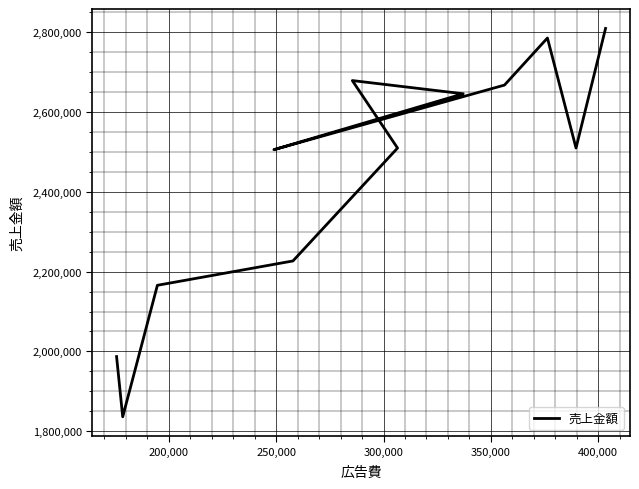

How many values are below 2509890?

6